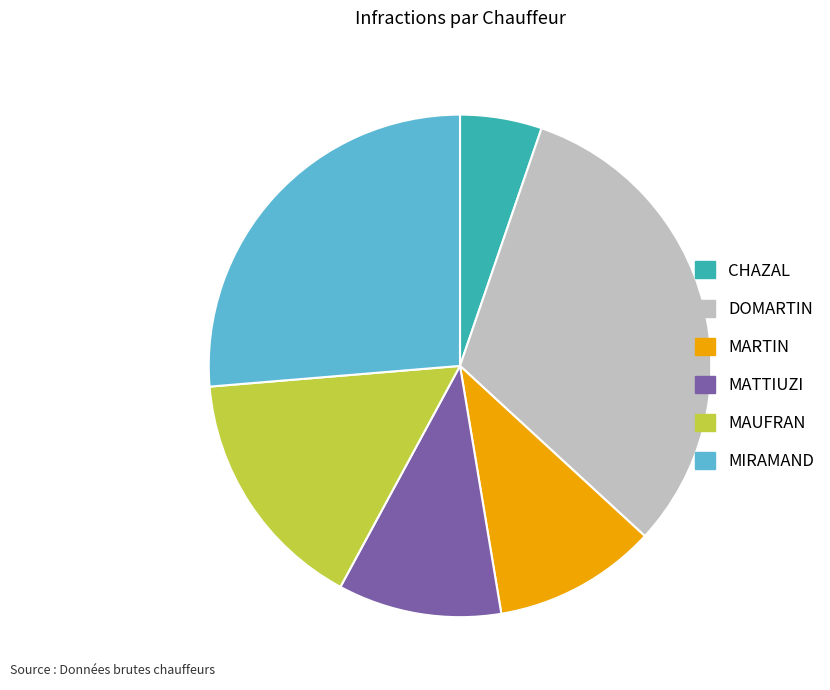

How many segments does this pie chart have?

6